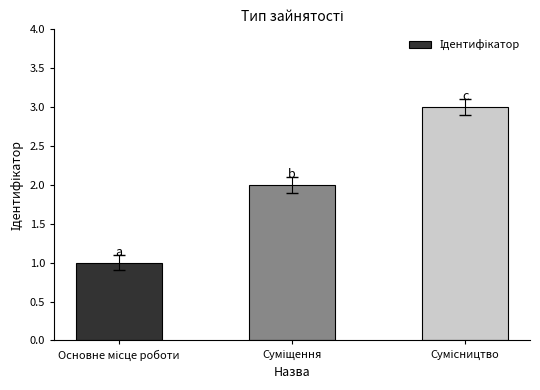

What is the greatest value displayed?

3